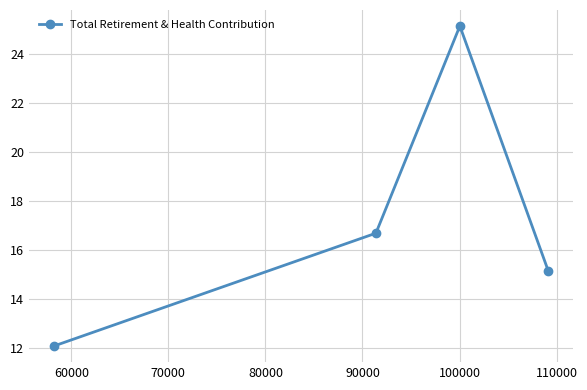

What is the value of the 4th point from the left?

15.1